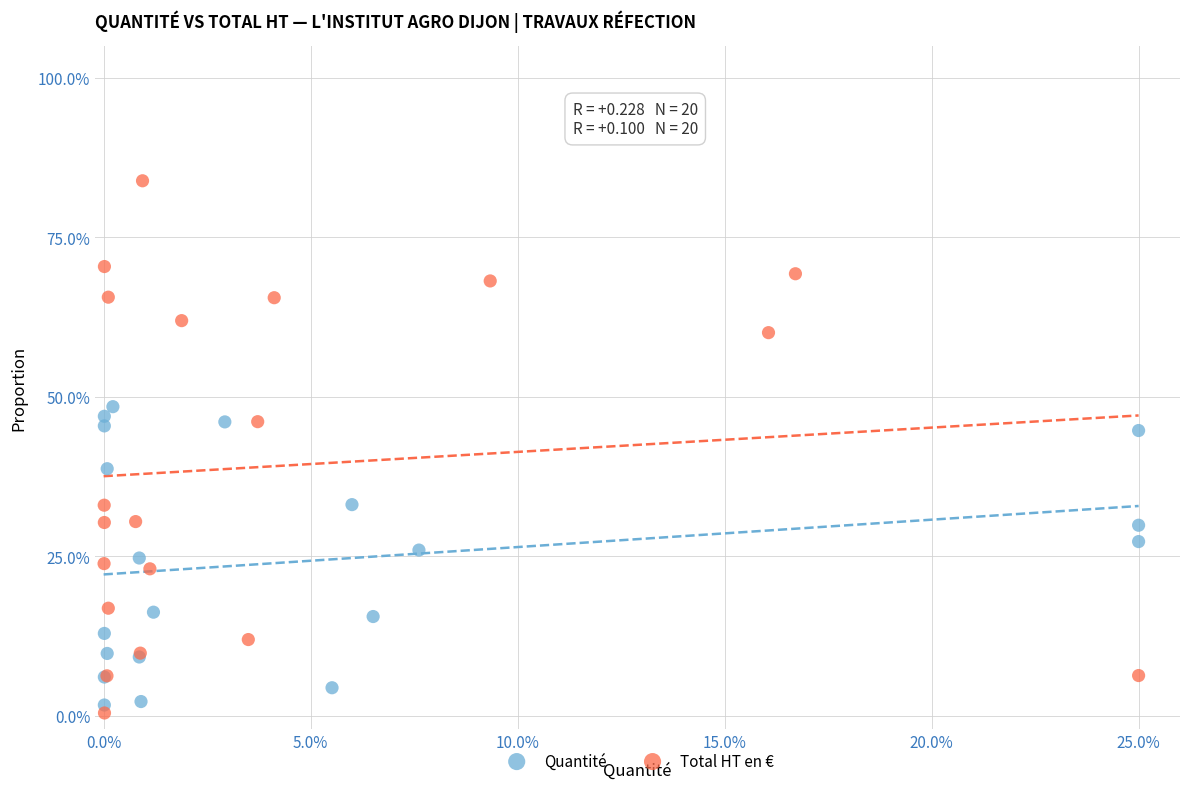

Which series has the largest Y range (max minus min)?

Total HT en €